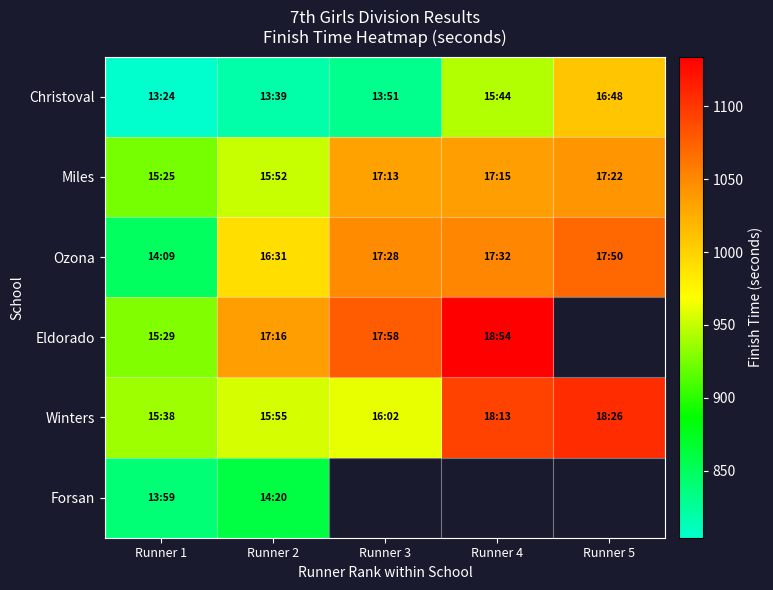

Between Runner 2 and Runner 4, which series saw the biggest shift?

Winters